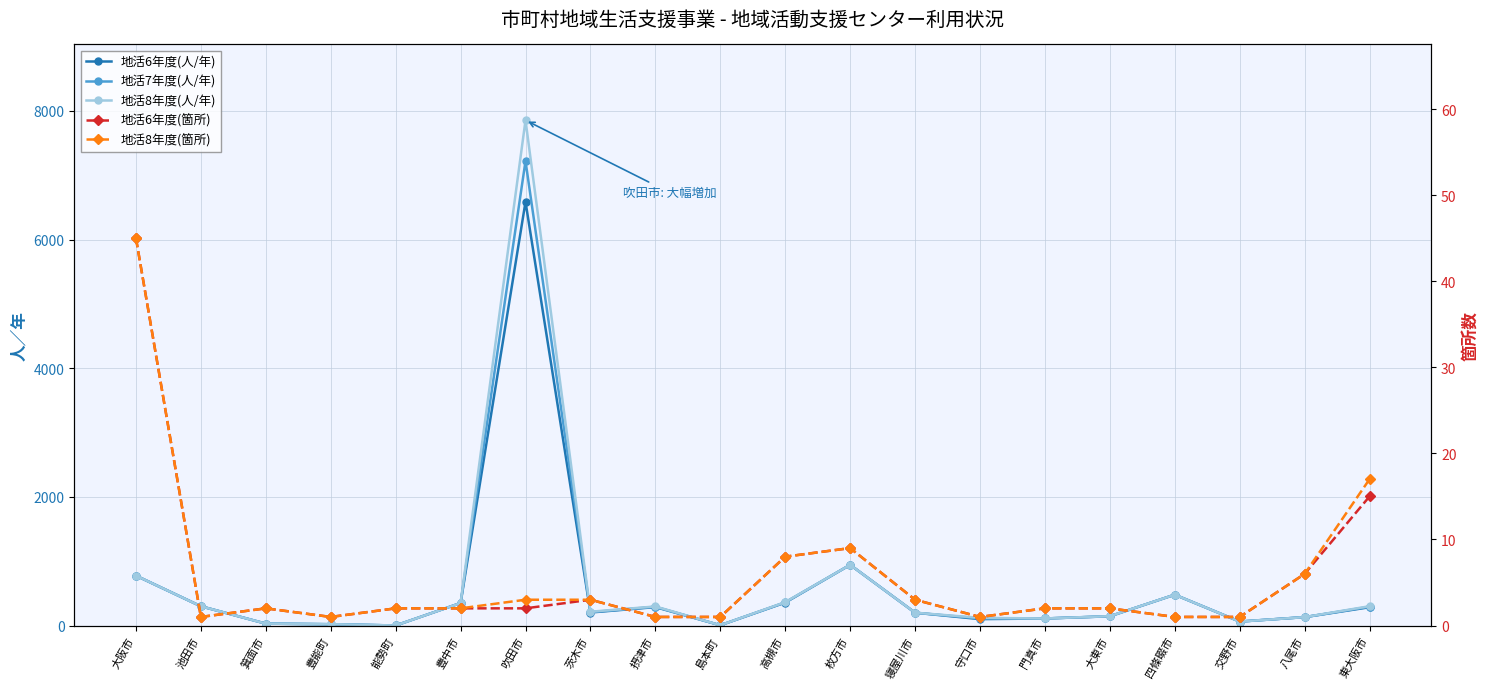

Which has a higher value, 箕面市 or 豊中市?

豊中市